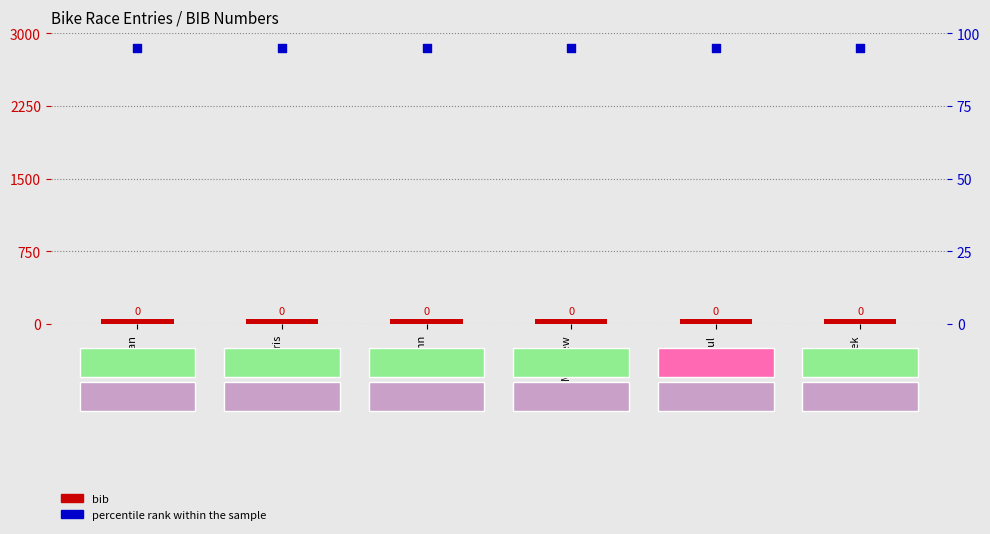

Is the value of bib at John greater than the value of percentile rank within the sample at Paul?

No